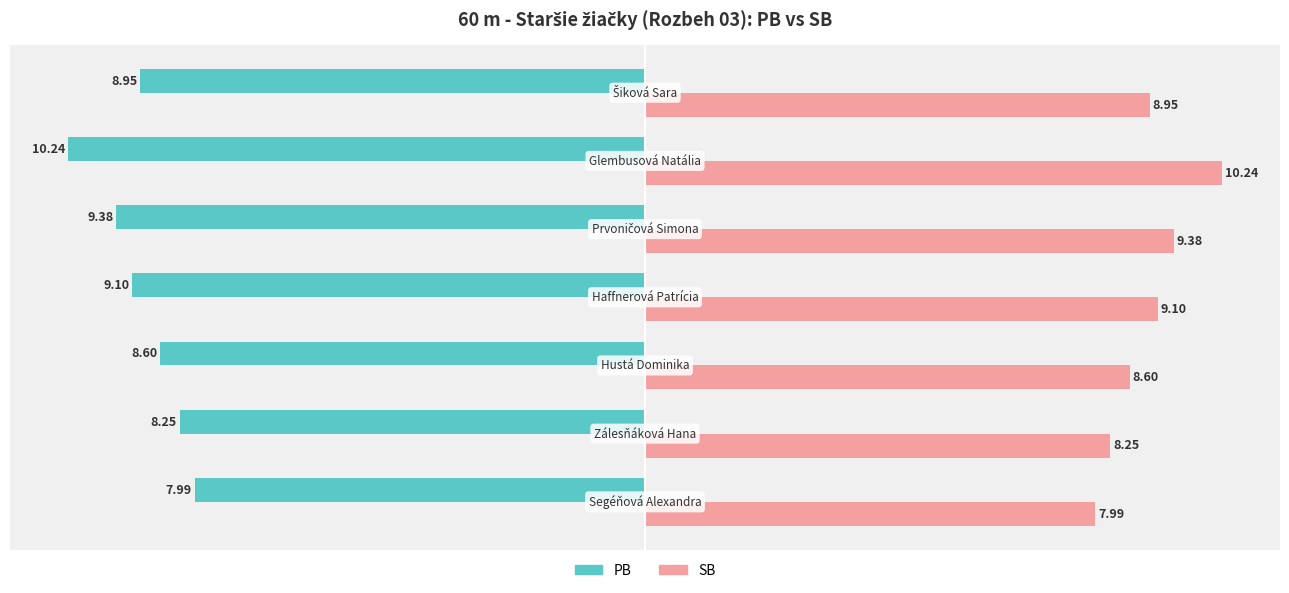

What is the difference between the second highest and minimum values in the SB series?

1.4